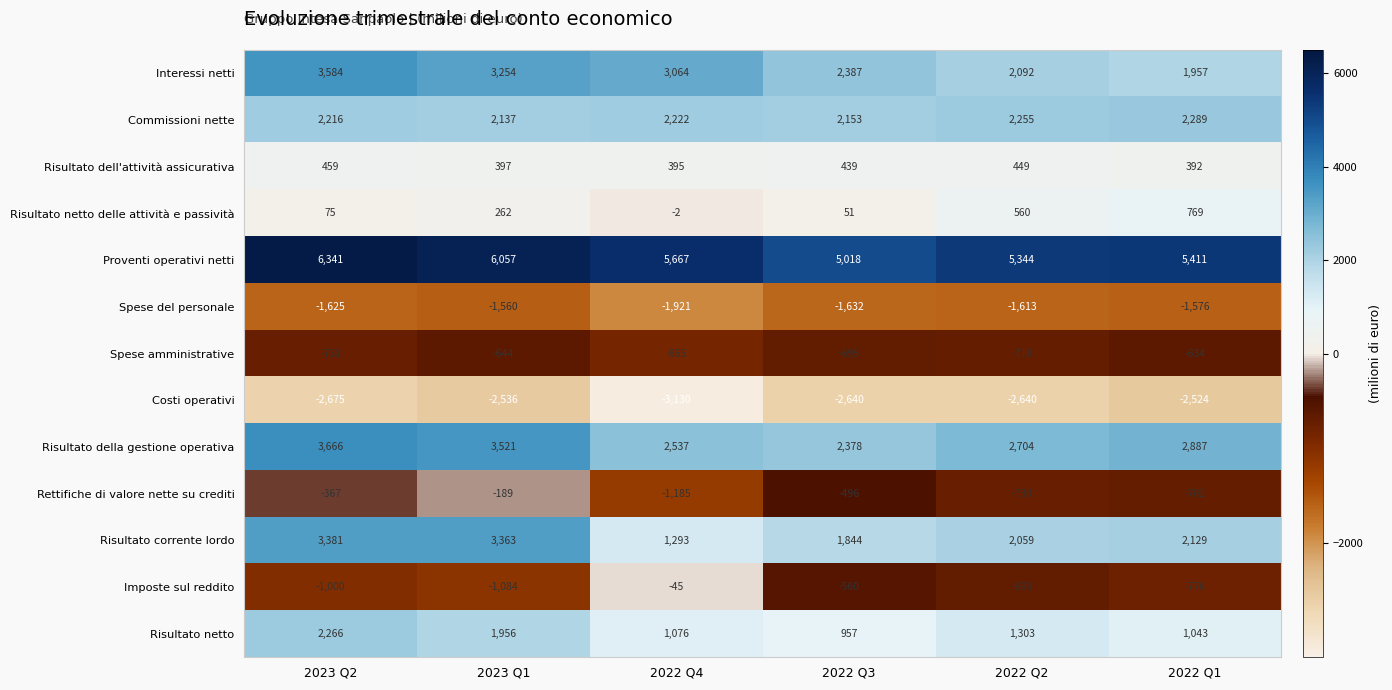

Which series has the largest total across all categories?

Proventi operativi netti